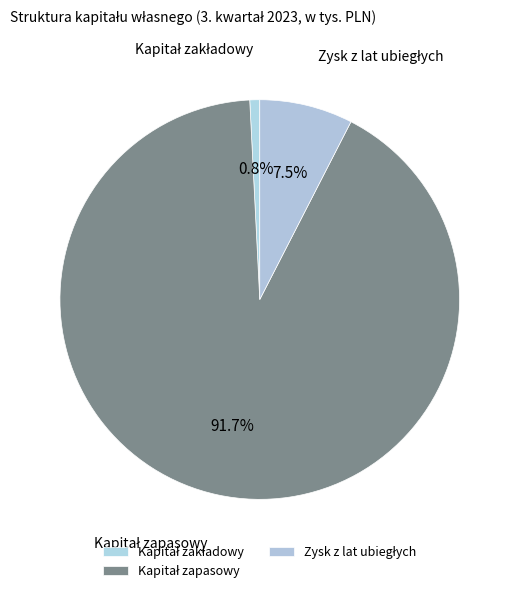

To the nearest percent, what is the difference between the largest and smallest slice percentages?

91%